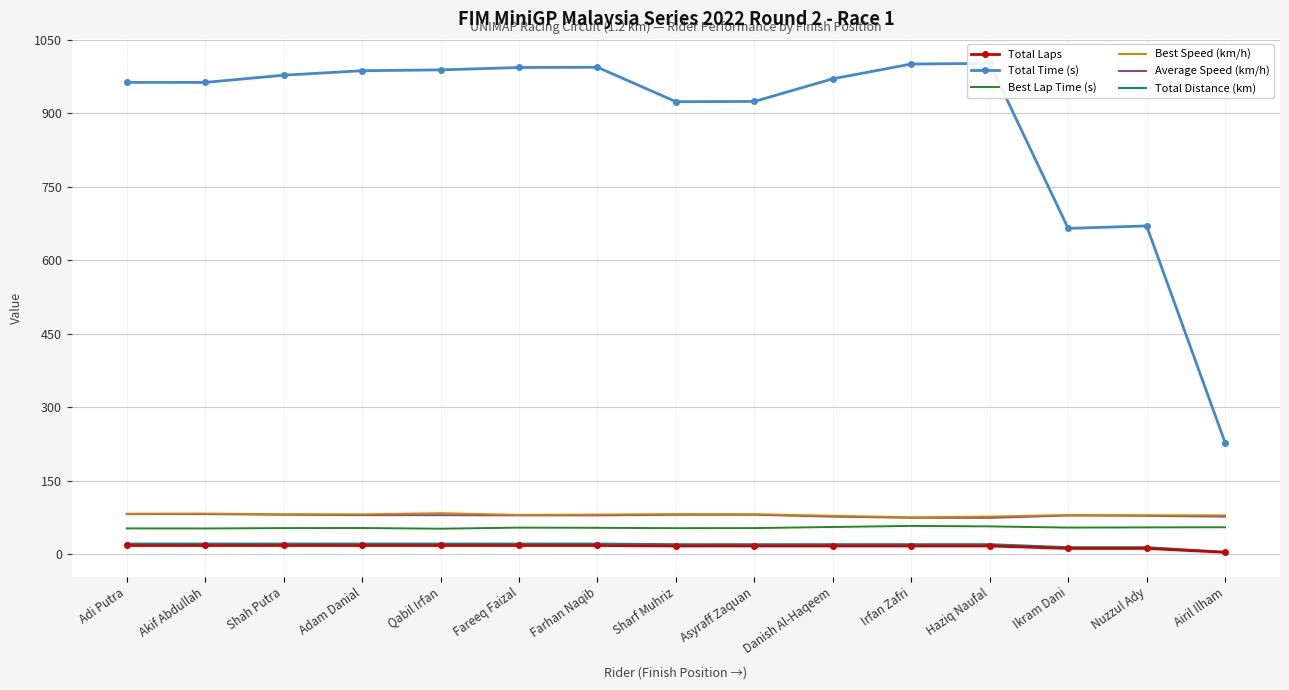

What is the spread (max minus min) of values at Asyraff Zaquan?

907.1